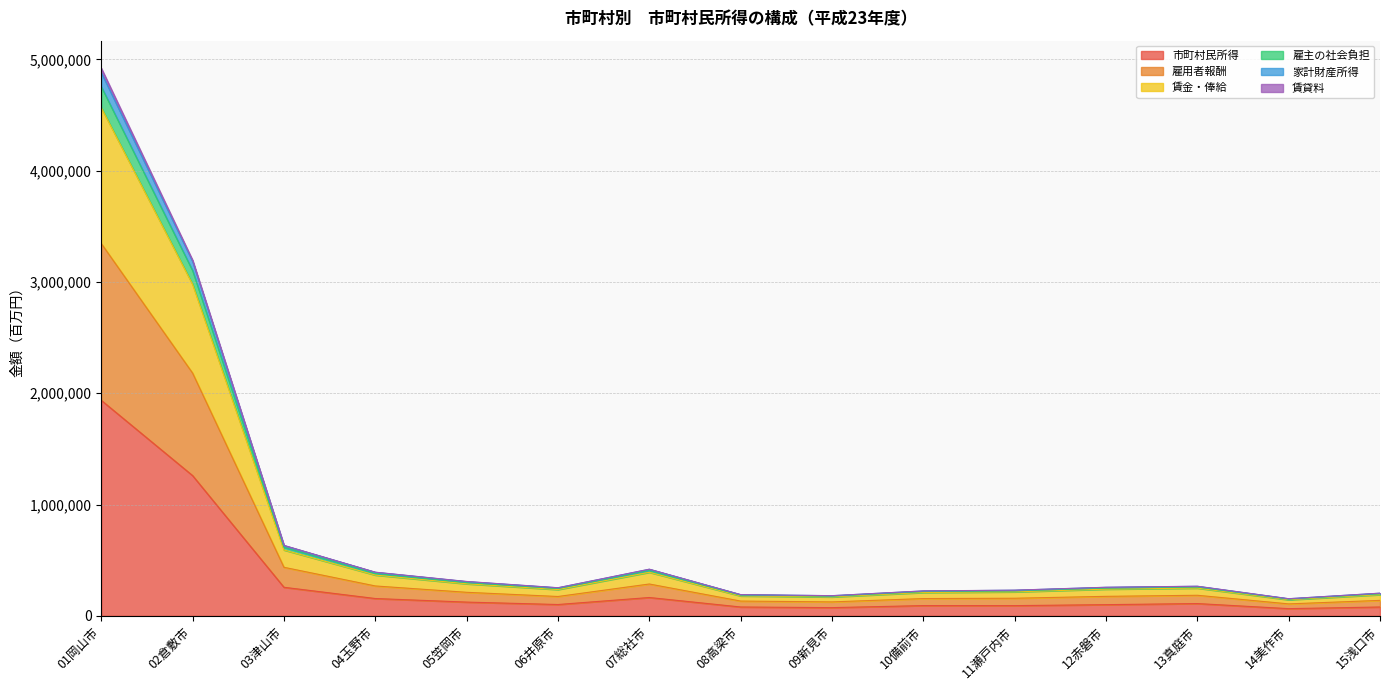

Where is 市町村民所得 nearest to the value 1000430?

02倉敷市